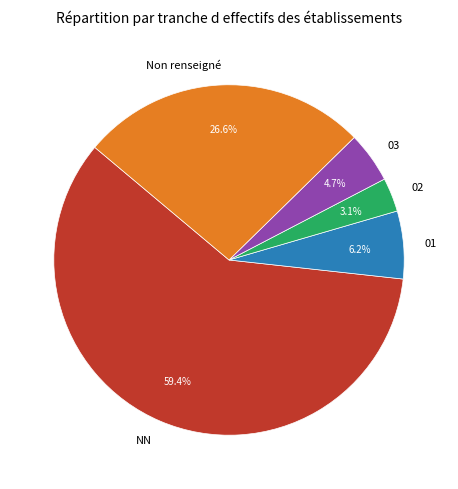

What percentage is NOT represented by NN?

40.6%